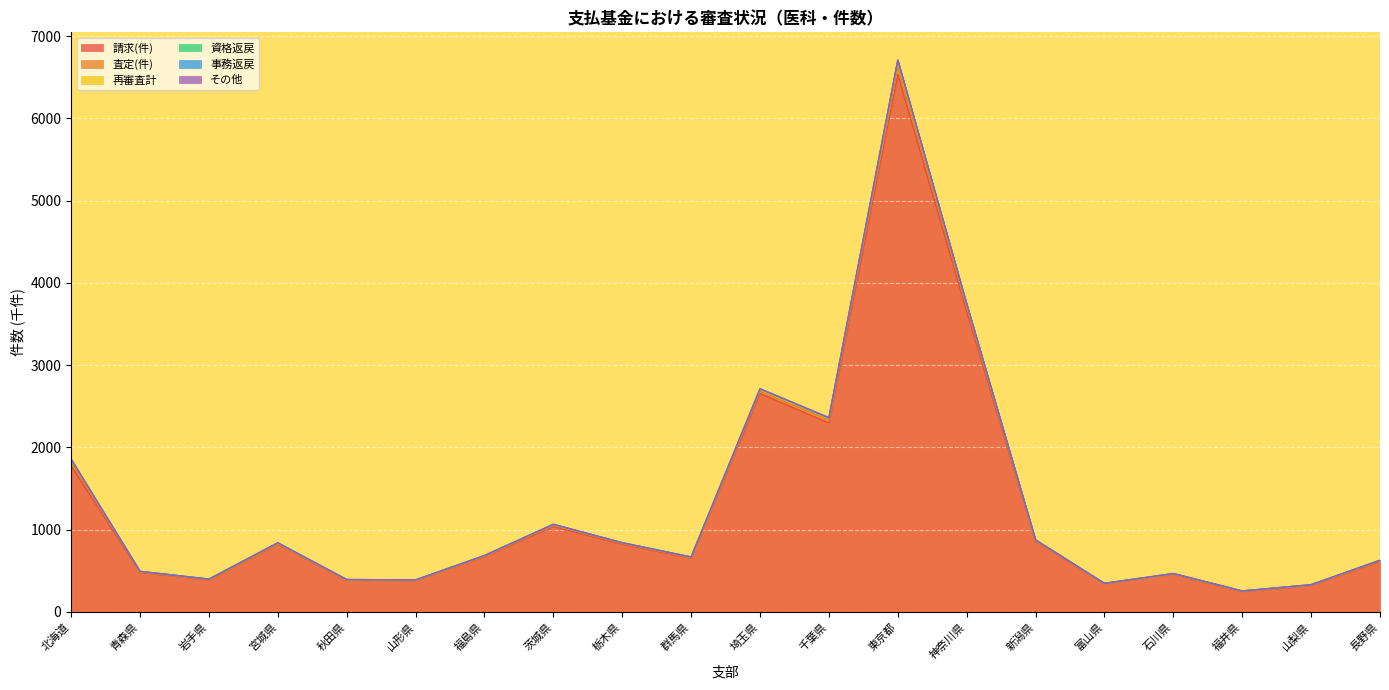

At how many categories does at least one series exceed 509?

12